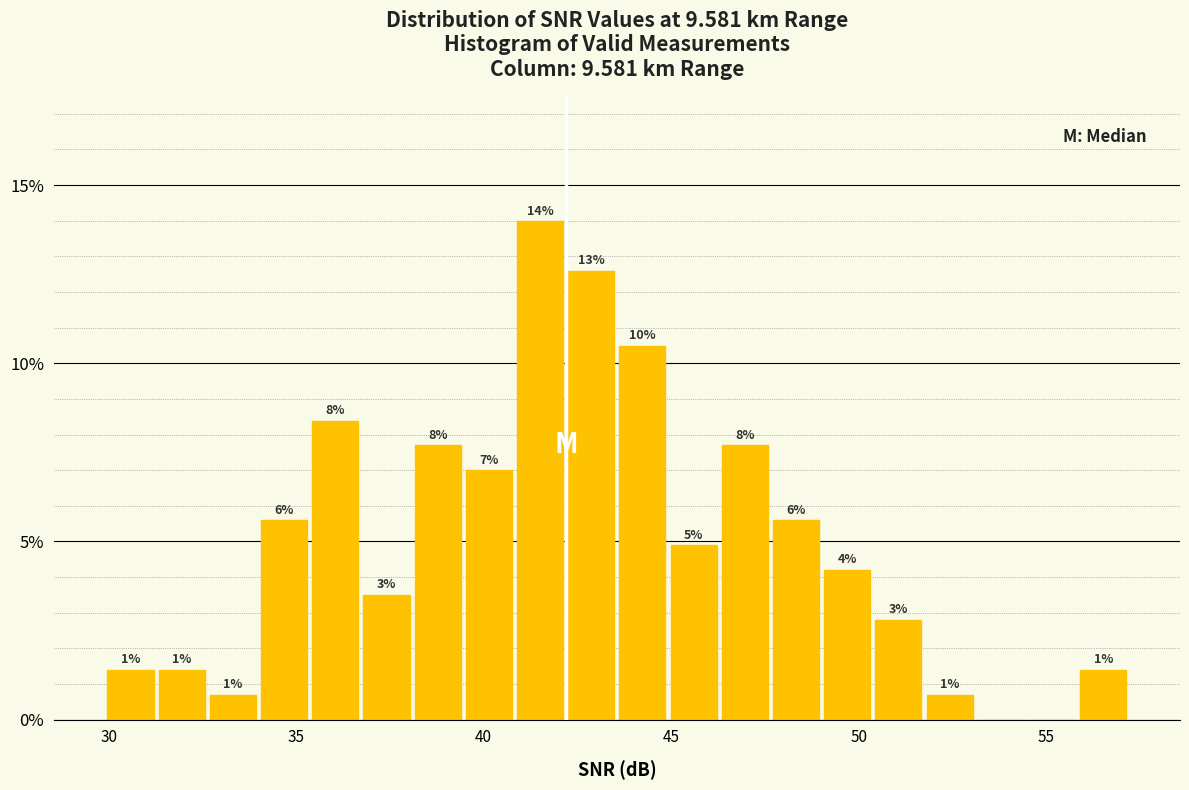

Around what value on the x-axis is the tallest bar? Give the approximate position of its centre, as read against the axis.

41.5